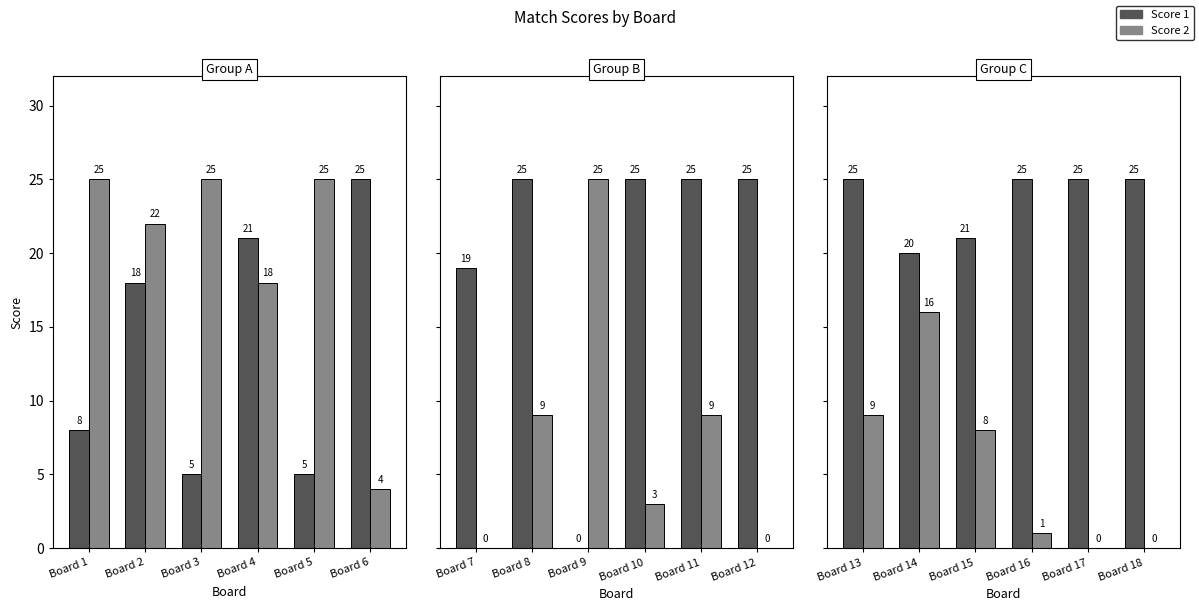

List the series in order of their peak value, lowest first.

Score 2, Score 1